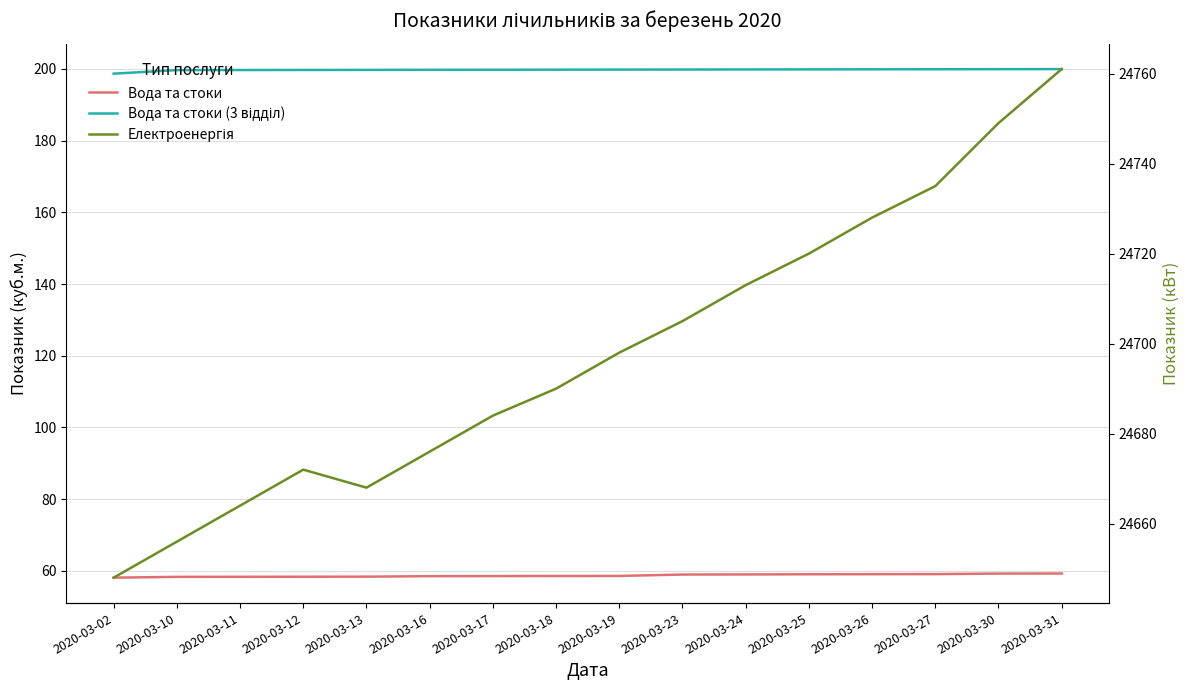

Reading left to right, what are all the values shown in this chart?

Вода та стоки: 2020-03-02=58.1	2020-03-10=58.3	2020-03-11=58.4	2020-03-12=58.4	2020-03-13=58.4	2020-03-16=58.5	2020-03-17=58.6	2020-03-18=58.6	2020-03-19=58.6	2020-03-23=59.0	2020-03-24=59.0	2020-03-25=59.1	2020-03-26=59.1	2020-03-27=59.1	2020-03-30=59.3	2020-03-31=59.3
Вода та стоки (3 відділ): 2020-03-02=198.7	2020-03-10=199.7	2020-03-11=199.7	2020-03-12=199.7	2020-03-13=199.7	2020-03-16=199.7	2020-03-17=199.8	2020-03-18=199.8	2020-03-19=199.8	2020-03-23=199.8	2020-03-24=199.8	2020-03-25=199.9	2020-03-26=199.9	2020-03-27=199.9	2020-03-30=199.9	2020-03-31=199.9
Електроенергія: 2020-03-02=24648.0	2020-03-10=24656.0	2020-03-11=24664.0	2020-03-12=24672.0	2020-03-13=24668.0	2020-03-16=24676.0	2020-03-17=24684.0	2020-03-18=24690.0	2020-03-19=24698.0	2020-03-23=24705.0	2020-03-24=24713.0	2020-03-25=24720.0	2020-03-26=24728.0	2020-03-27=24735.0	2020-03-30=24749.0	2020-03-31=24761.0